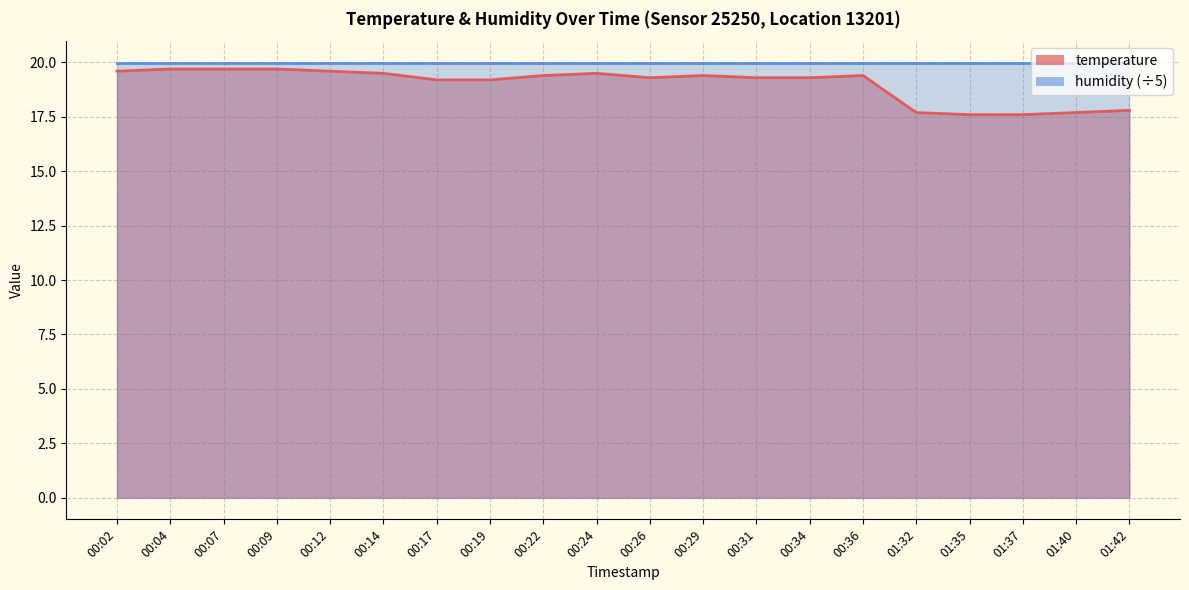

At which category does the data reach its first local valley?

00:26